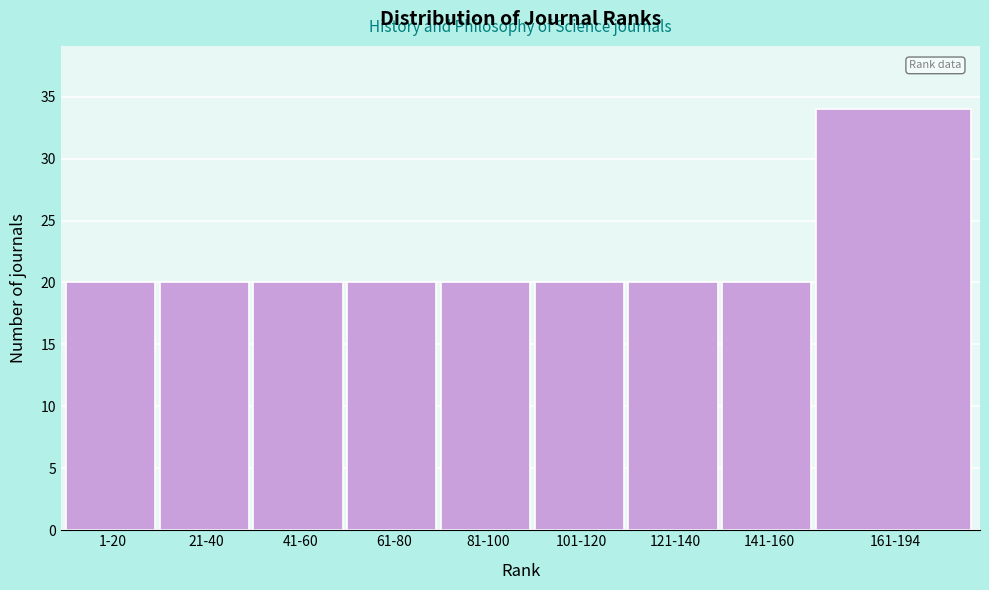

Reading left to right, what are all the values shown in this chart?

20	20	20	20	20	20	20	20	34